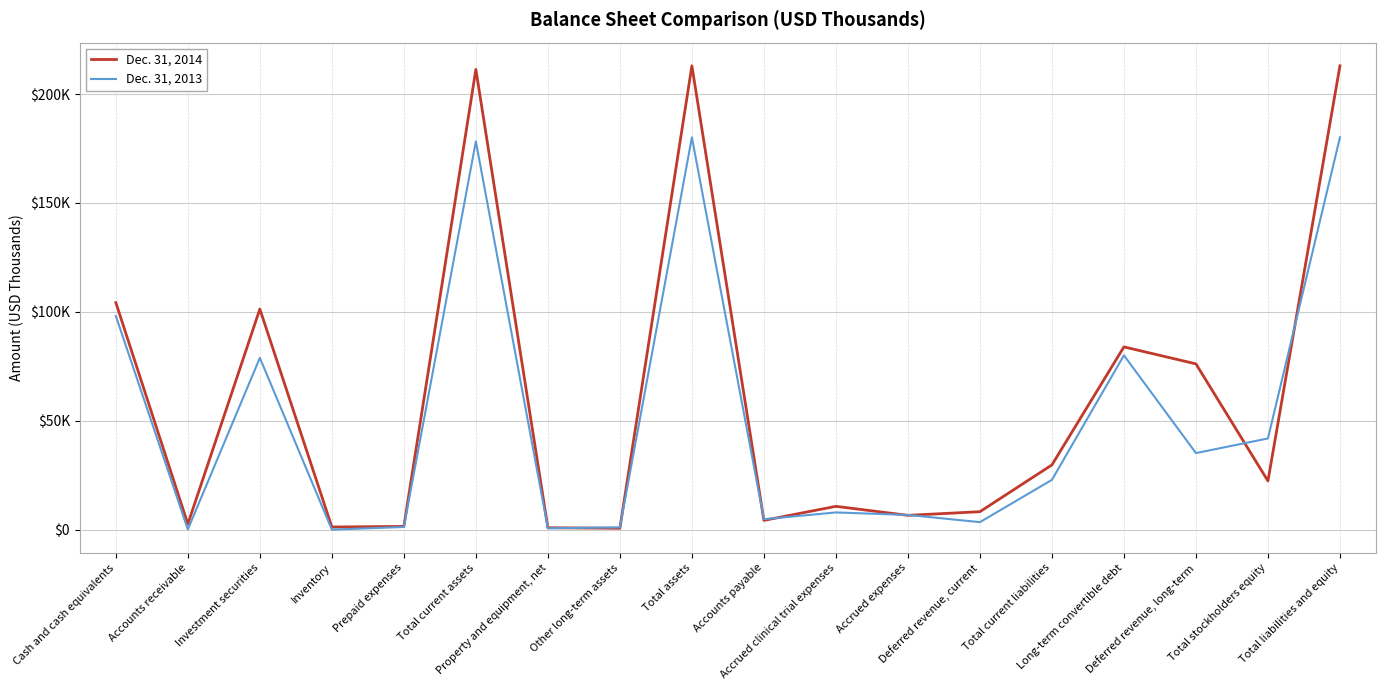

At which category does Dec. 31, 2014 reach its first local valley?

Accounts receivable